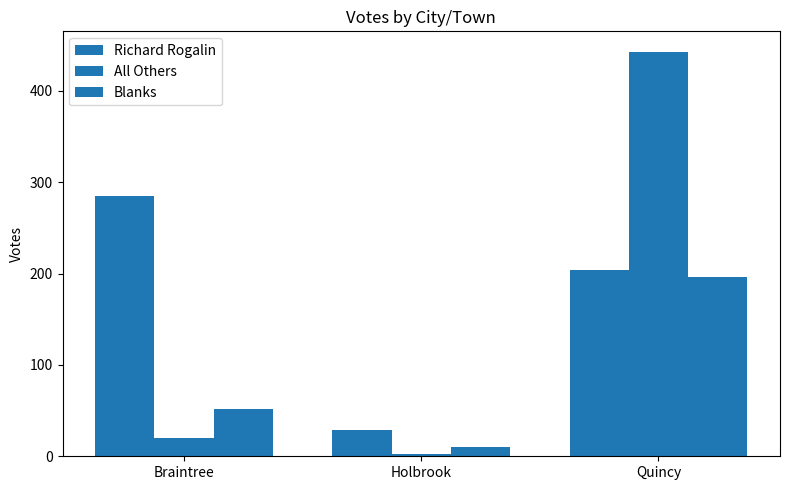

How many categories are shown in the chart?

3